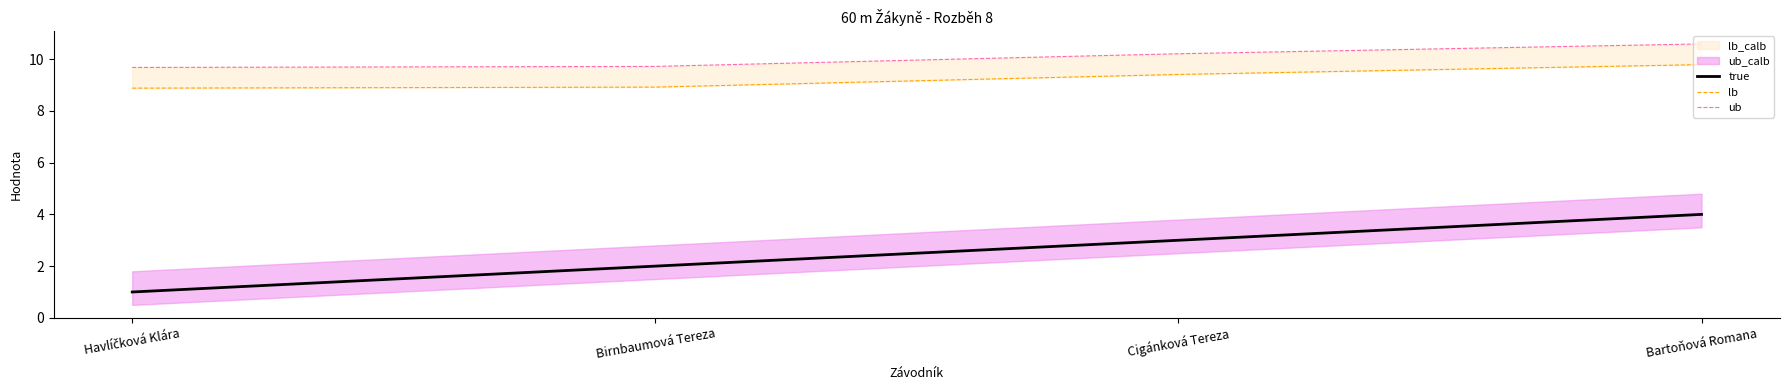

True or false: true has a value of 1 at Birnbaumová Tereza.

False